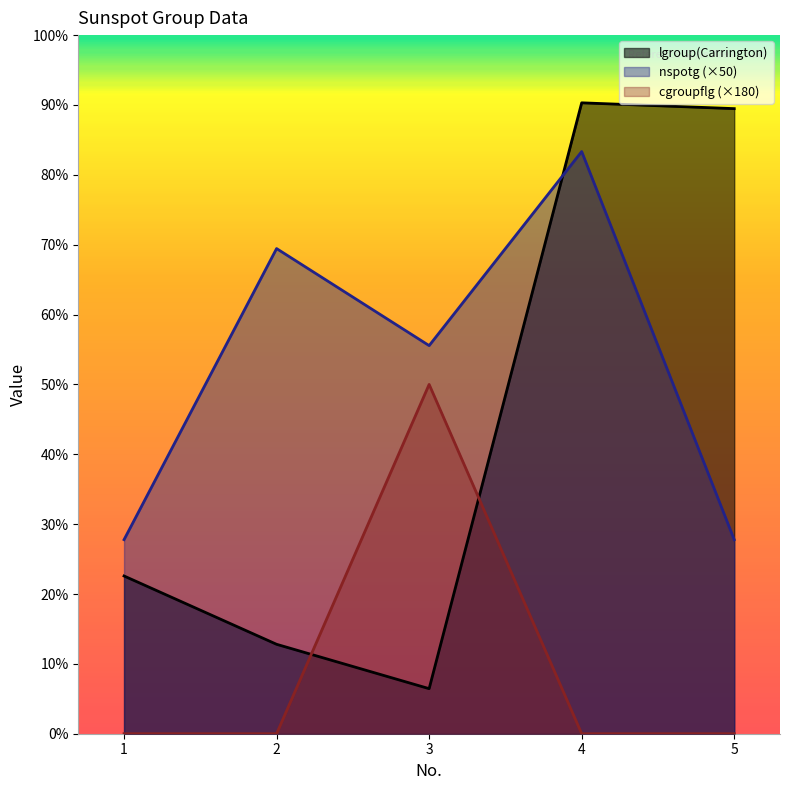

How many series are shown in this chart?

3